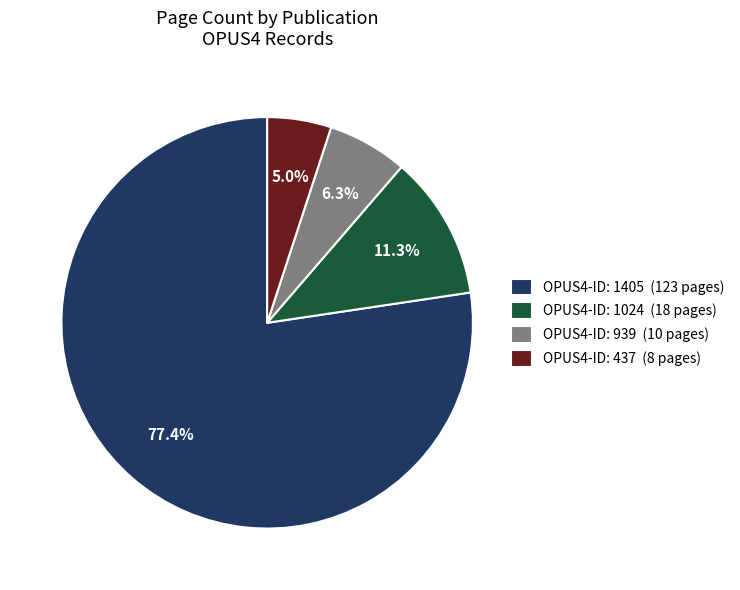

How much of the chart is everything except OPUS4-ID: 437 (8 pages)?

95.0%